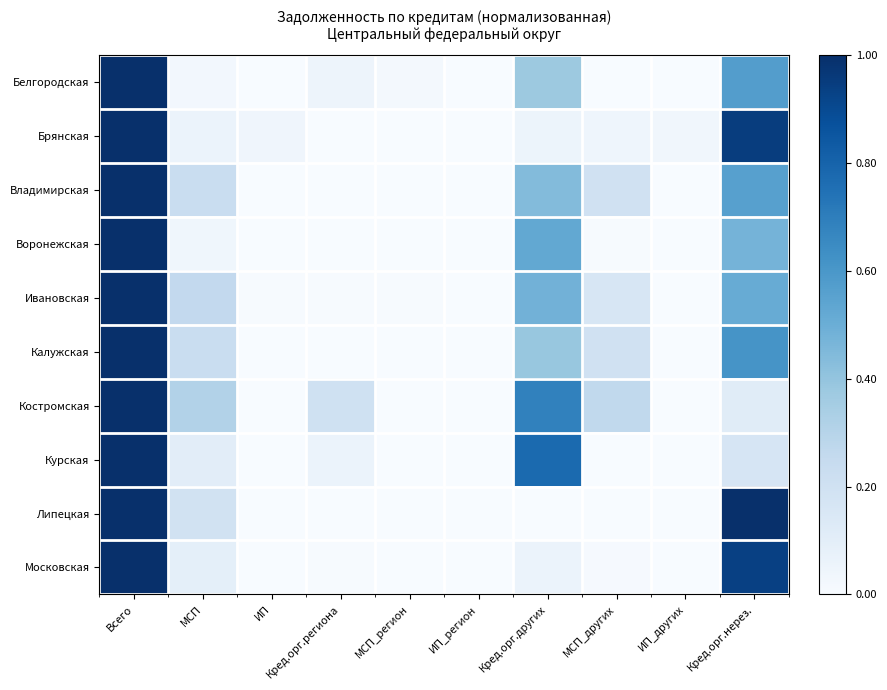

Reading right to left, what are all the values shown in this chart?

Белгородская: Кред.орг.нерез.=0.6	ИП_других=0.0	МСП_других=0.0	Кред.орг.других=0.4	ИП_регион=0.0	МСП_регион=0.0	Кред.орг.региона=0.0	ИП=0.0	МСП=0.0	Всего=1.0
Брянская: Кред.орг.нерез.=0.9	ИП_других=0.0	МСП_других=0.0	Кред.орг.других=0.1	ИП_регион=0.0	МСП_регион=0.0	Кред.орг.региона=0.0	ИП=0.0	МСП=0.1	Всего=1.0
Владимирская: Кред.орг.нерез.=0.6	ИП_других=0.0	МСП_других=0.2	Кред.орг.других=0.4	ИП_регион=0.0	МСП_регион=0.0	Кред.орг.региона=0.0	ИП=0.0	МСП=0.2	Всего=1.0
Воронежская: Кред.орг.нерез.=0.5	ИП_других=0.0	МСП_других=0.0	Кред.орг.других=0.5	ИП_регион=0.0	МСП_регион=0.0	Кред.орг.региона=0.0	ИП=0.0	МСП=0.0	Всего=1.0
Ивановская: Кред.орг.нерез.=0.5	ИП_других=0.0	МСП_других=0.2	Кред.орг.других=0.5	ИП_регион=0.0	МСП_регион=0.0	Кред.орг.региона=0.0	ИП=0.0	МСП=0.3	Всего=1.0
Калужская: Кред.орг.нерез.=0.6	ИП_других=0.0	МСП_других=0.2	Кред.орг.других=0.4	ИП_регион=0.0	МСП_регион=0.0	Кред.орг.региона=0.0	ИП=0.0	МСП=0.2	Всего=1.0
Костромская: Кред.орг.нерез.=0.1	ИП_других=0.0	МСП_других=0.3	Кред.орг.других=0.7	ИП_регион=0.0	МСП_регион=0.0	Кред.орг.региона=0.2	ИП=0.0	МСП=0.3	Всего=1.0
Курская: Кред.орг.нерез.=0.2	ИП_других=0.0	МСП_других=0.0	Кред.орг.других=0.8	ИП_регион=0.0	МСП_регион=0.0	Кред.орг.региона=0.1	ИП=0.0	МСП=0.1	Всего=1.0
Липецкая: Кред.орг.нерез.=1.0	ИП_других=0.0	МСП_других=0.0	Кред.орг.других=0.0	ИП_регион=0.0	МСП_регион=0.0	Кред.орг.региона=0.0	ИП=0.0	МСП=0.2	Всего=1.0
Московская: Кред.орг.нерез.=0.9	ИП_других=0.0	МСП_других=0.0	Кред.орг.других=0.1	ИП_регион=0.0	МСП_регион=0.0	Кред.орг.региона=0.0	ИП=0.0	МСП=0.1	Всего=1.0